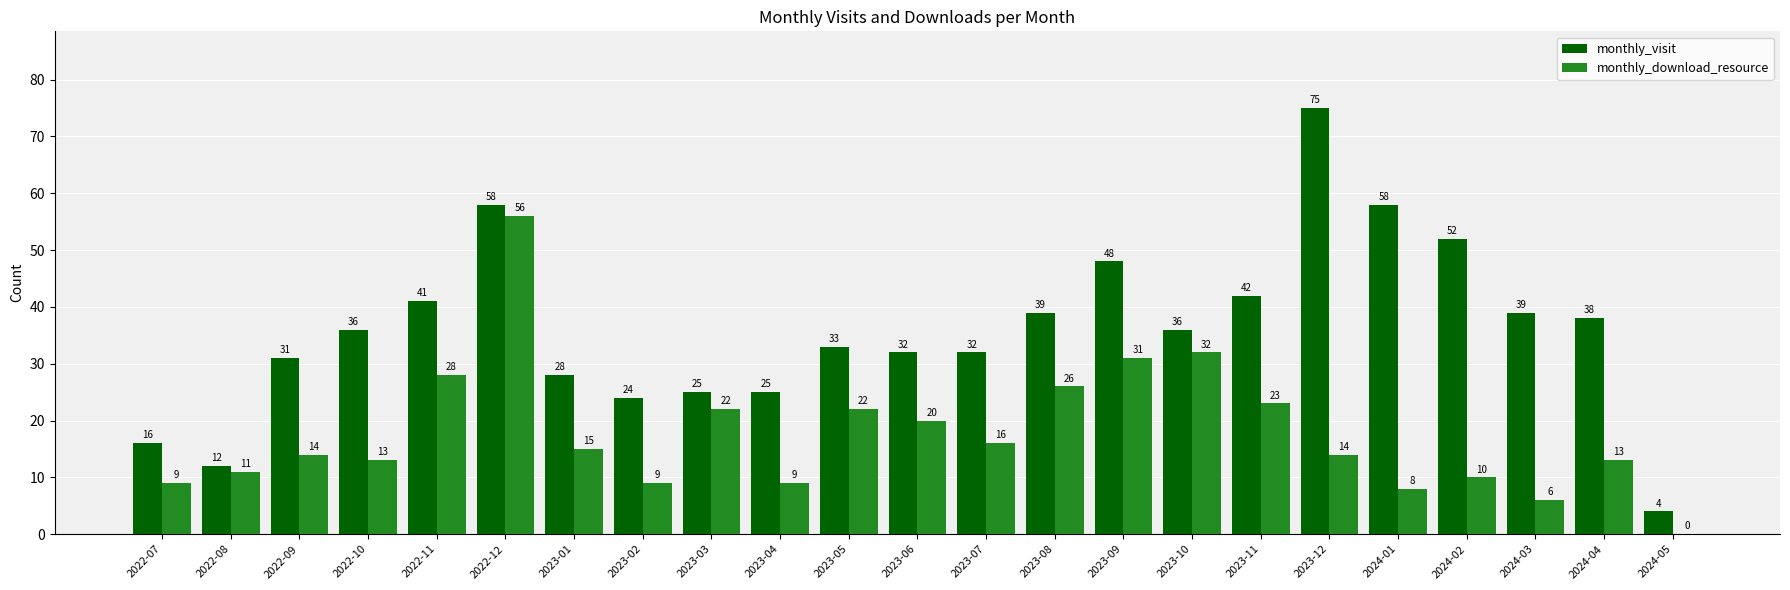

What is the sum of the monthly_visit values at 2023-07 and 2022-12?

90